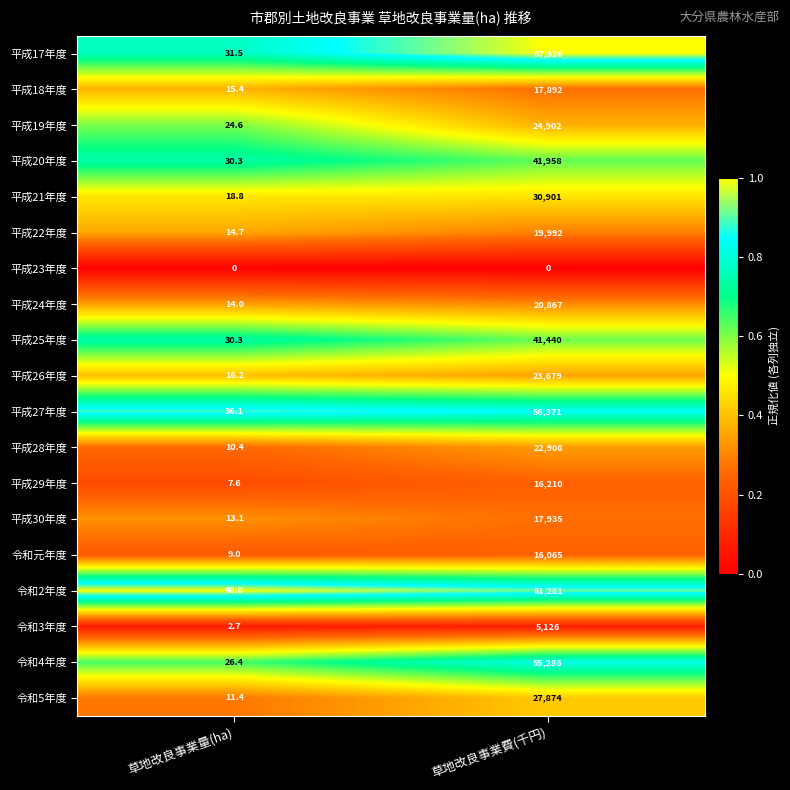

Which series changed the most between 草地改良事業量(ha) and 草地改良事業費(千円)?

平成17年度